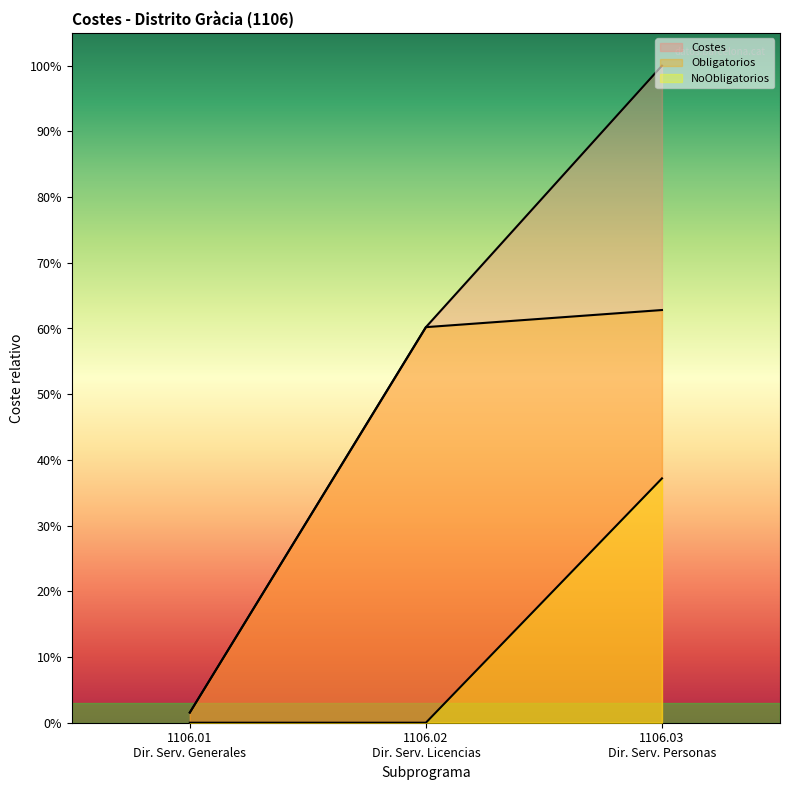

What is the label of the 3rd point from the right?

1106.01 Dir. Serv. Generales